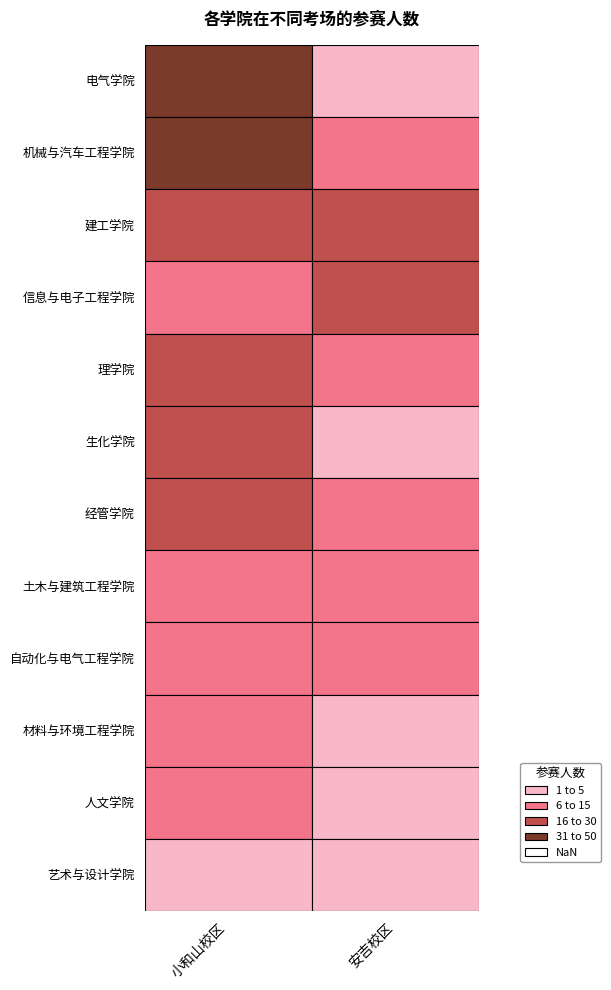

Is it true that 机械与汽车工程学院 equals 38 at 小和山校区?

True